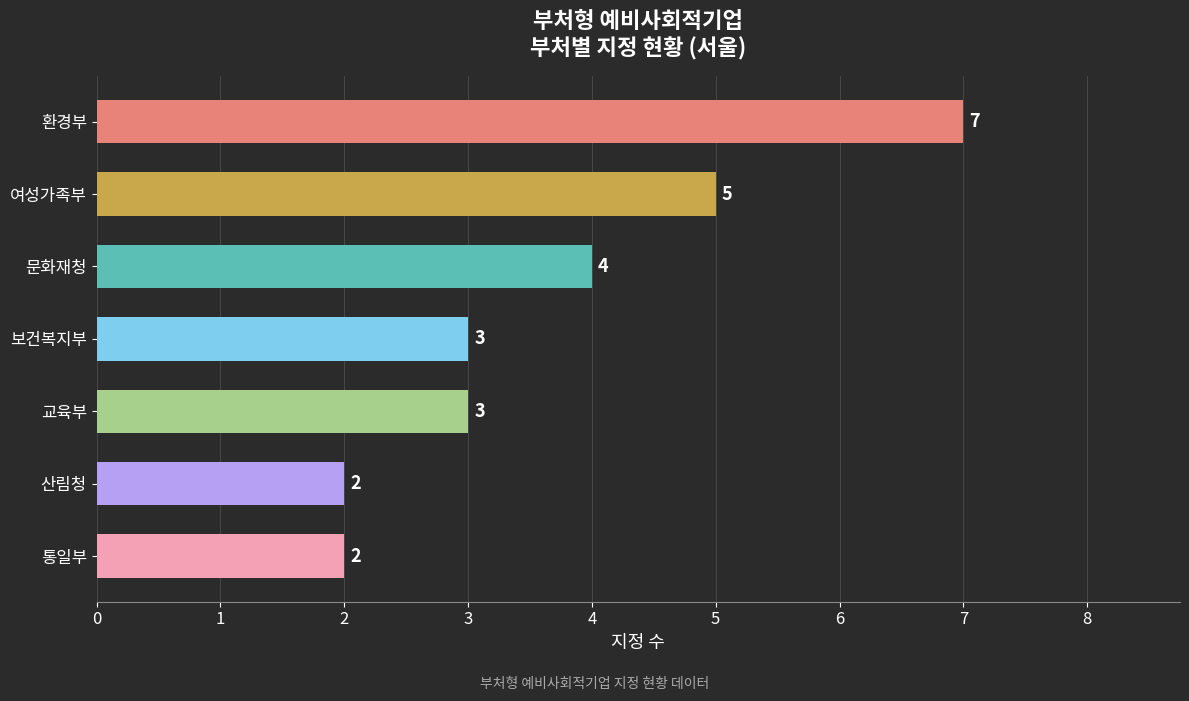

What is the sum of all values?

26